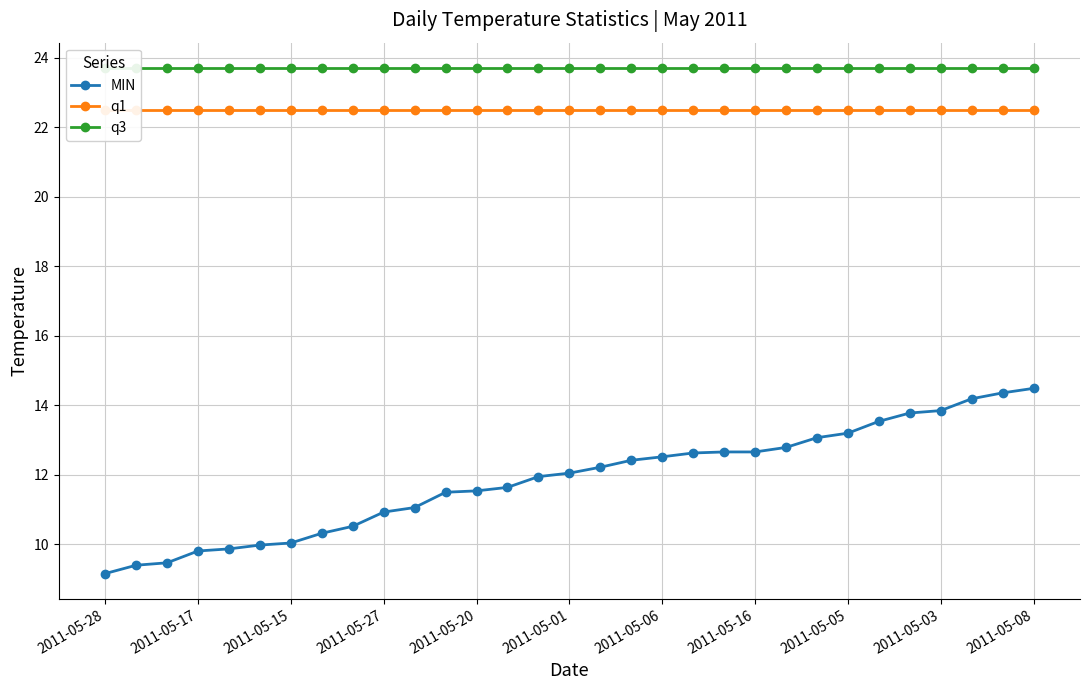

What is the maximum value for MIN?

14.5